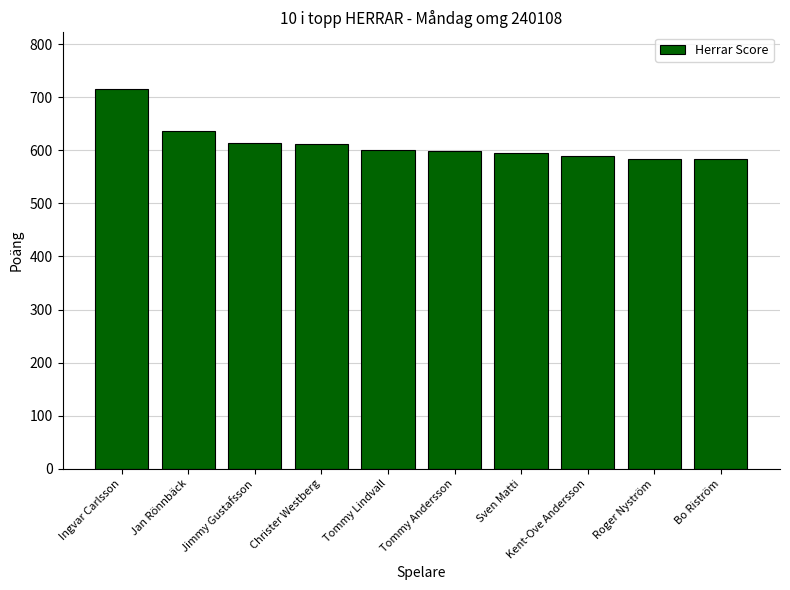

The chart shows a value of 832 at Christer Westberg. True or false?

False